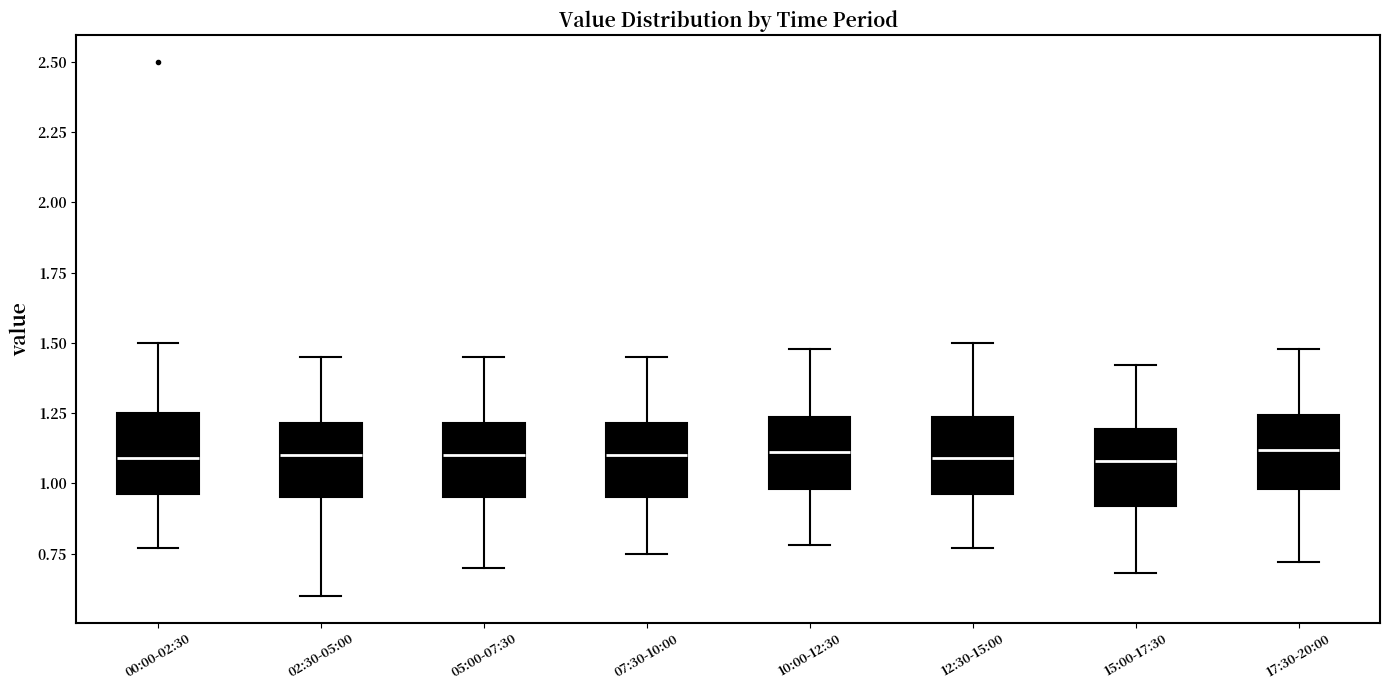

Reading left to right, transcribe this box plot: for each box, give where its median line is, the range the box spans, and where its two whiskers end, as read against the y-axis. The values are not printed on the chart, so give them approximately, as read against the axis.

00:00-02:30: median 1.10, box 0.95 to 1.25, whiskers 0.75 to 1.50
02:30-05:00: median 1.10, box 0.95 to 1.20, whiskers 0.60 to 1.45
05:00-07:30: median 1.10, box 0.95 to 1.20, whiskers 0.70 to 1.45
07:30-10:00: median 1.10, box 0.95 to 1.20, whiskers 0.75 to 1.45
10:00-12:30: median 1.10, box 1.00 to 1.25, whiskers 0.80 to 1.50
12:30-15:00: median 1.10, box 0.95 to 1.25, whiskers 0.75 to 1.50
15:00-17:30: median 1.10, box 0.90 to 1.20, whiskers 0.70 to 1.40
17:30-20:00: median 1.10, box 1.00 to 1.25, whiskers 0.70 to 1.50